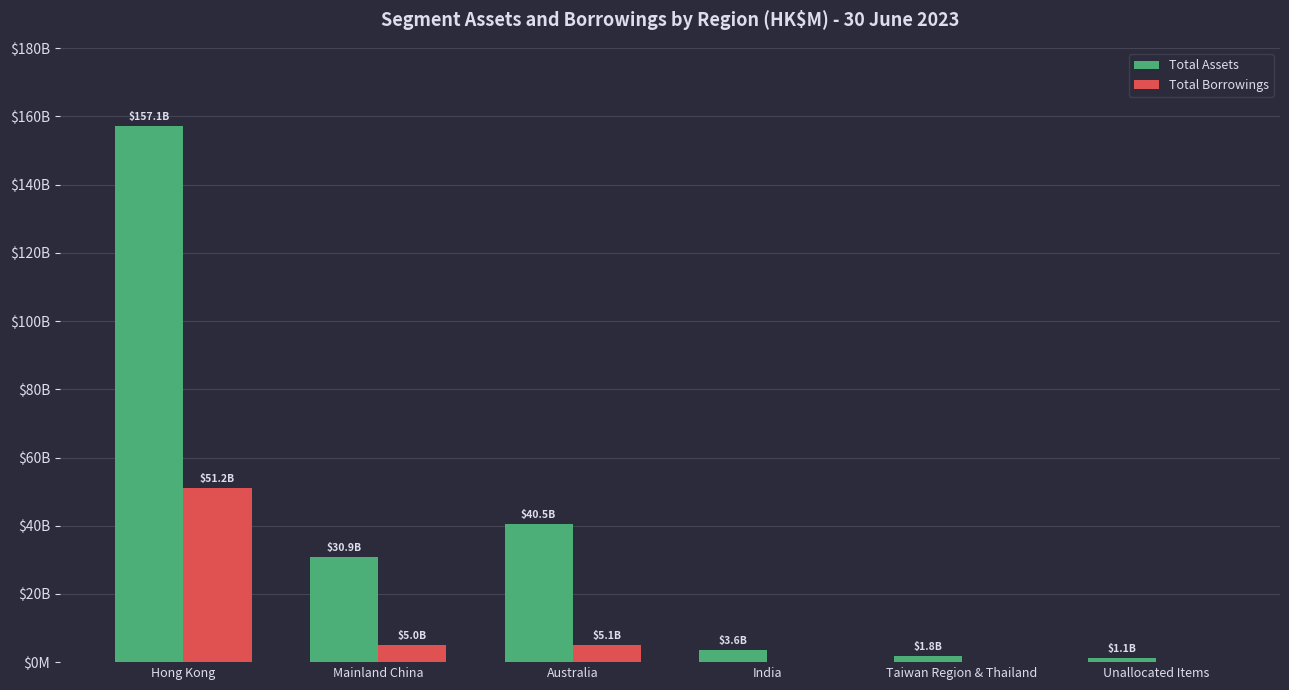

Are the bars horizontal?

No